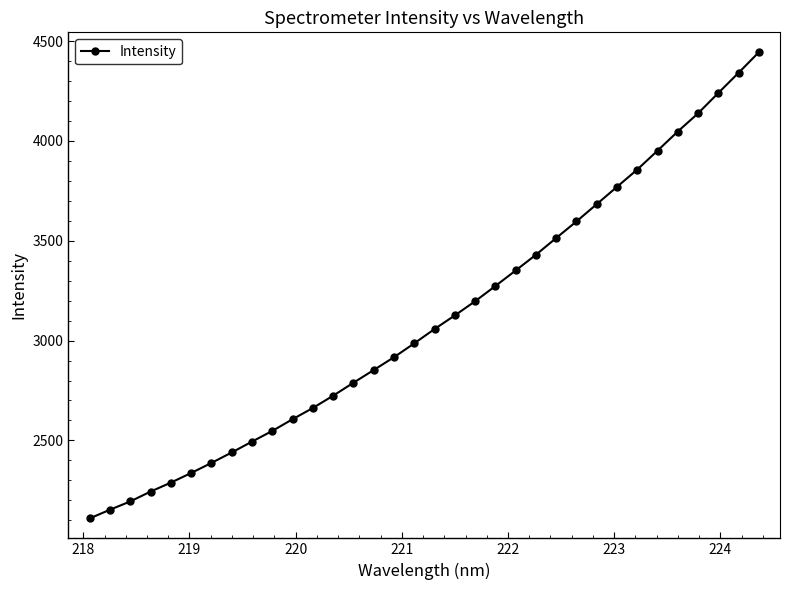

What is the difference between the maximum and minimum values?

2334.8